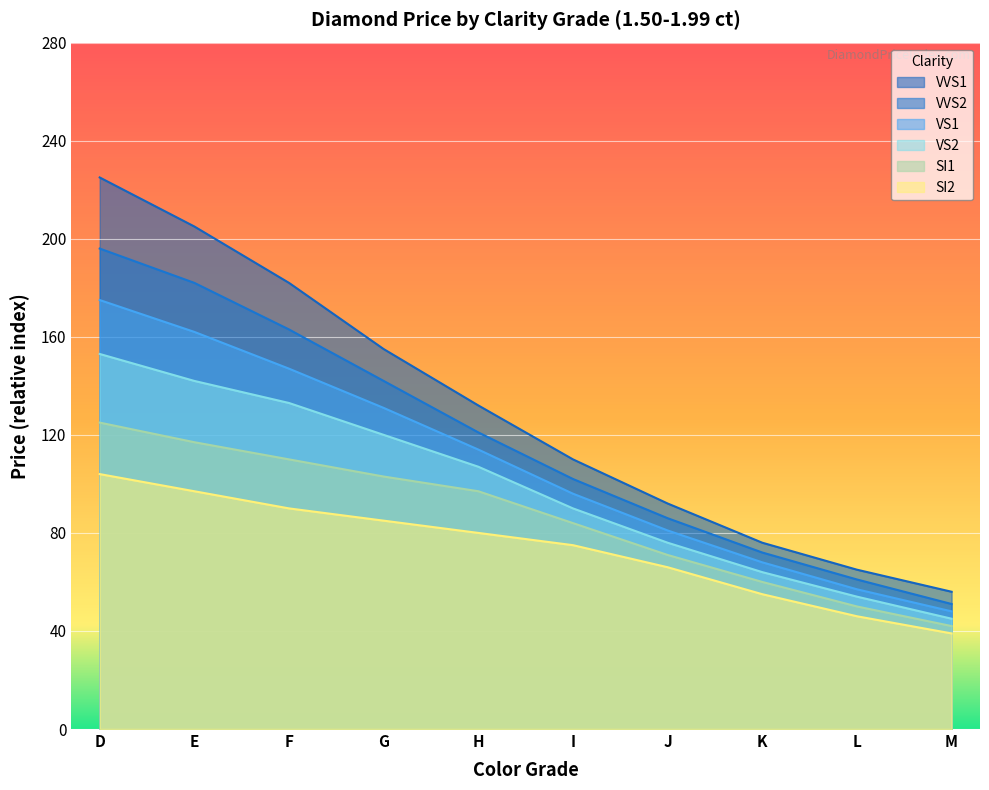

What is the sum of the VS2 values at I and K?

154